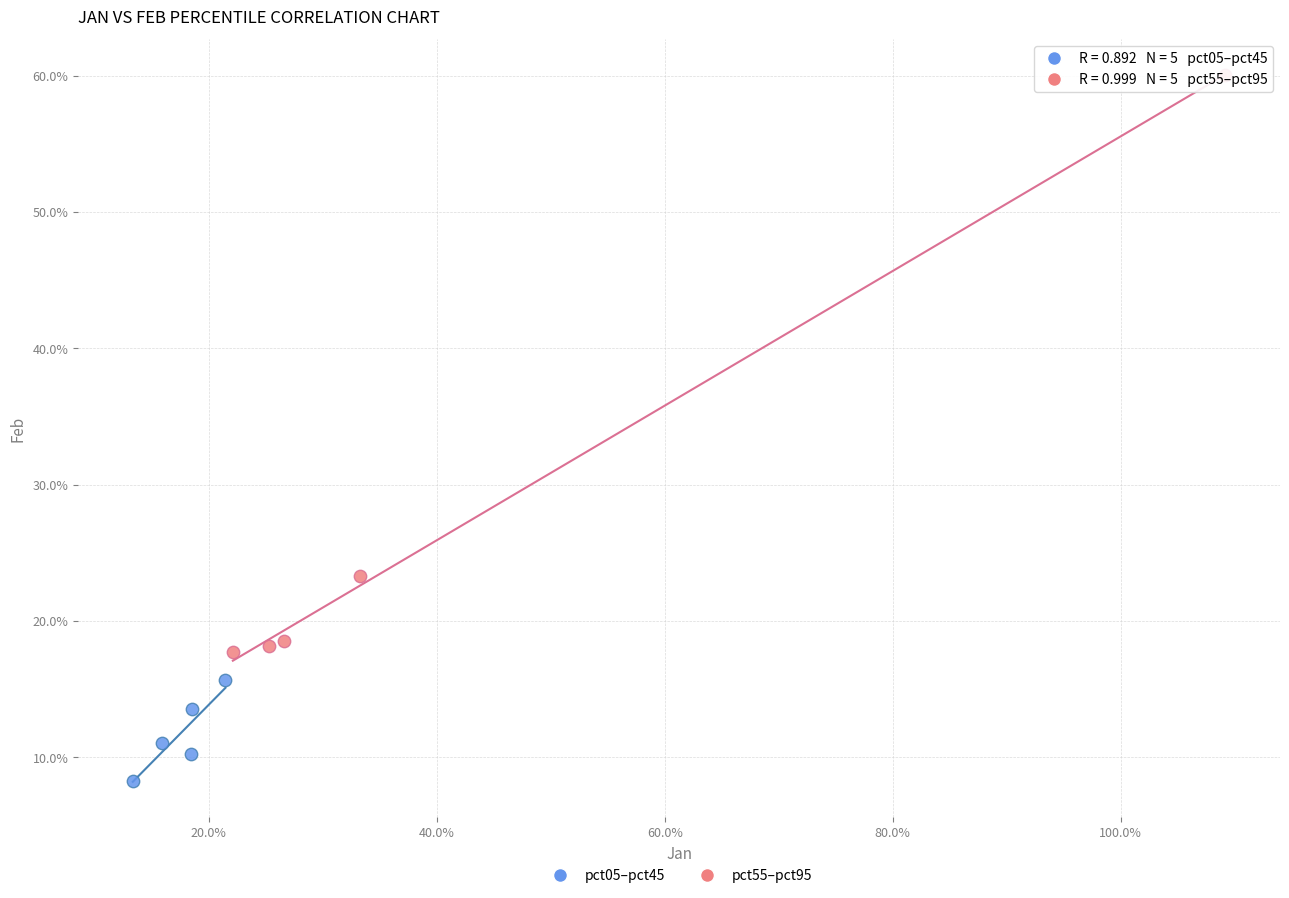

What are all the series names shown in the legend?

pct05–pct45, pct55–pct95